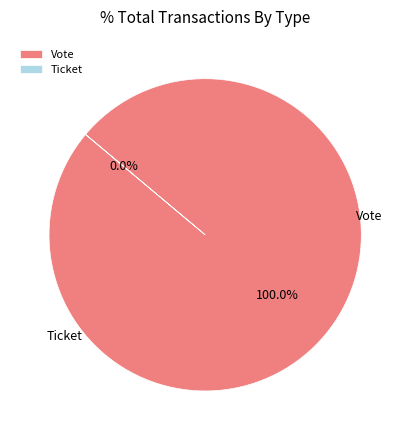

Rank the categories by value from lowest to highest.

Ticket, Vote